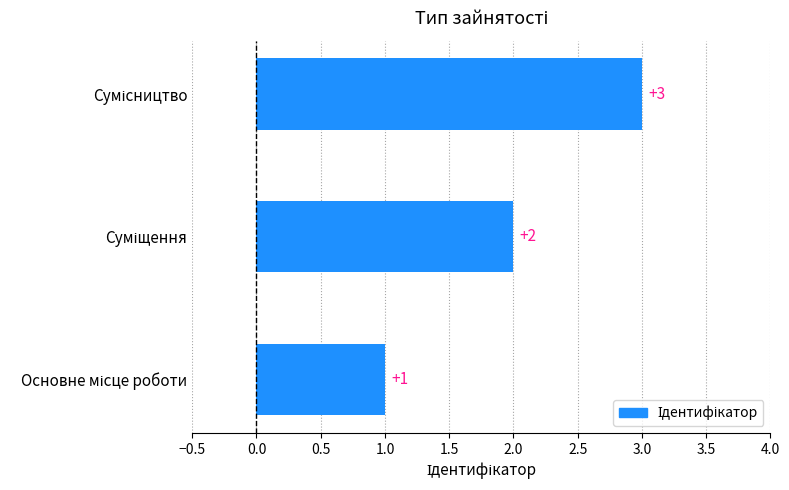

What is the greatest value displayed?

3